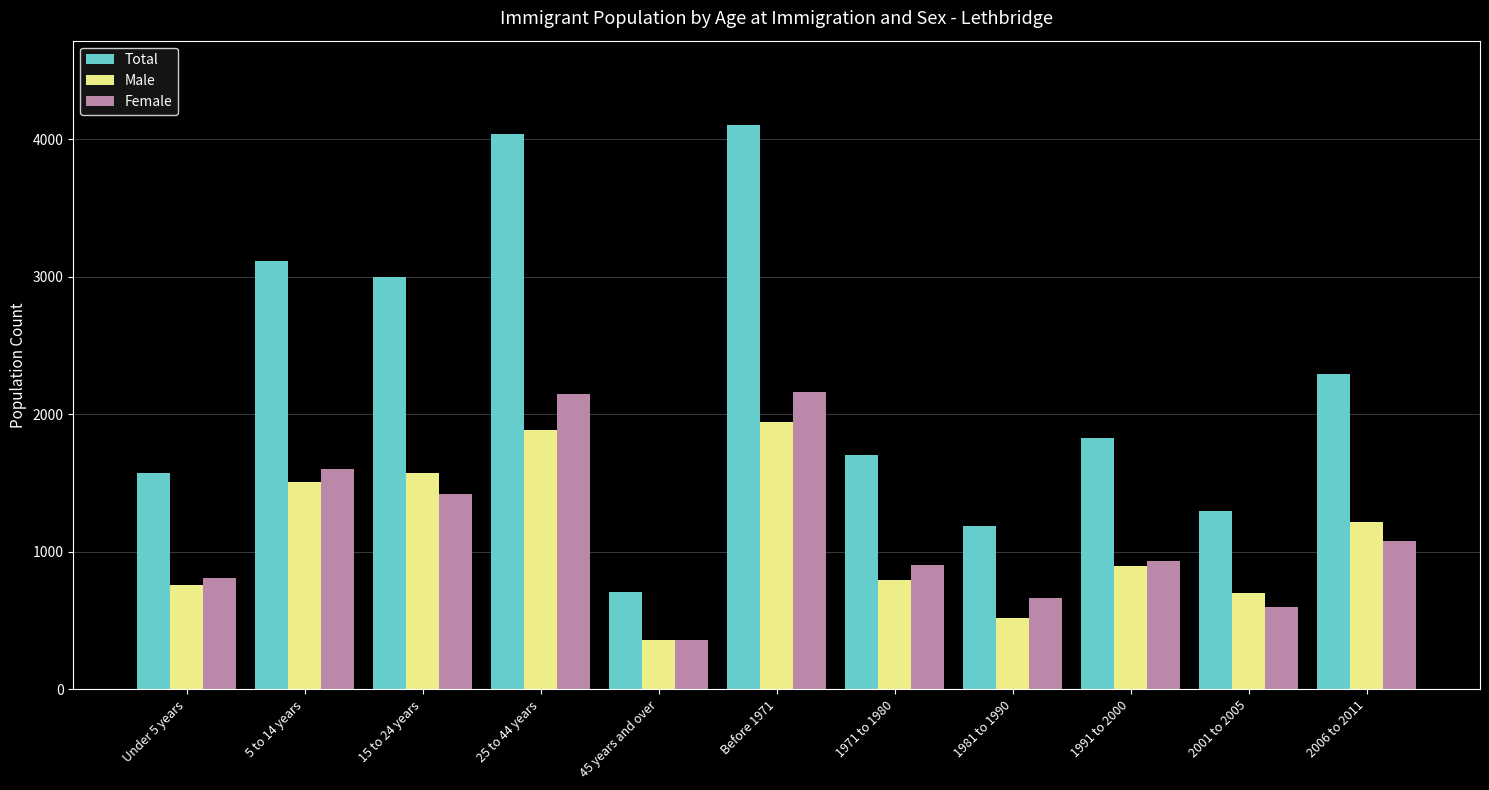

At which label does Male first exceed 900?

5 to 14 years